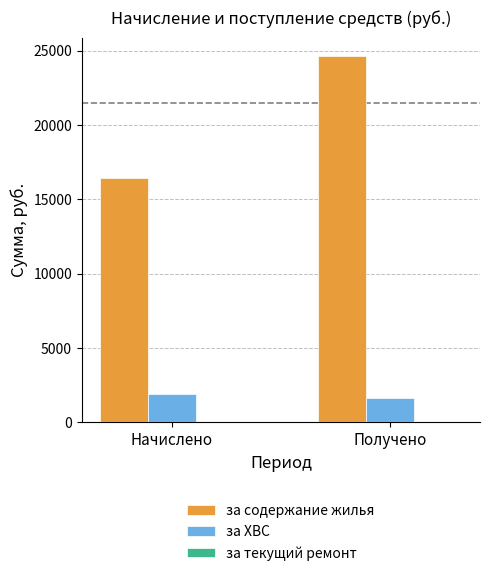

The value of за ХВС at Начислено is 3136.5. True or false?

False